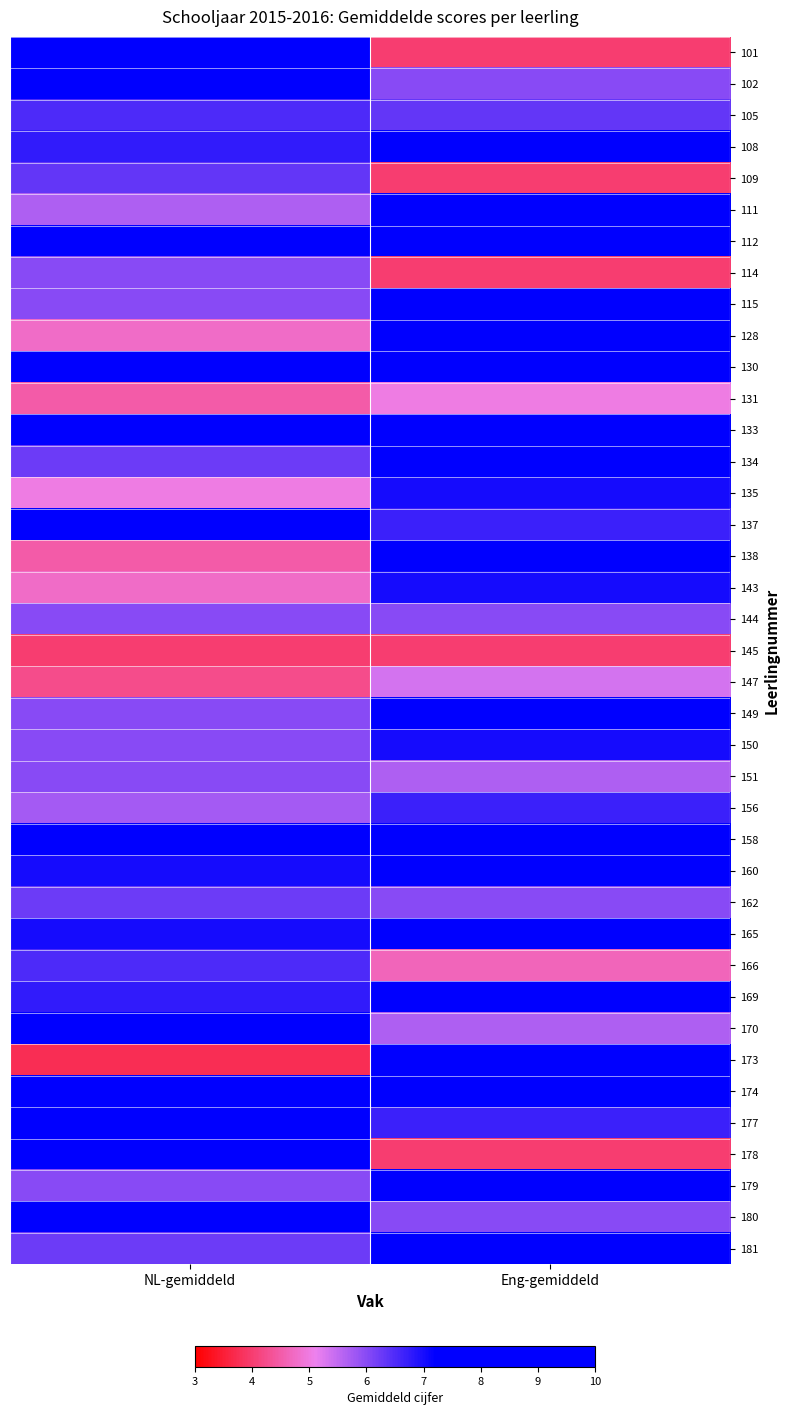

What is the minimum value shown in the chart?

3.8